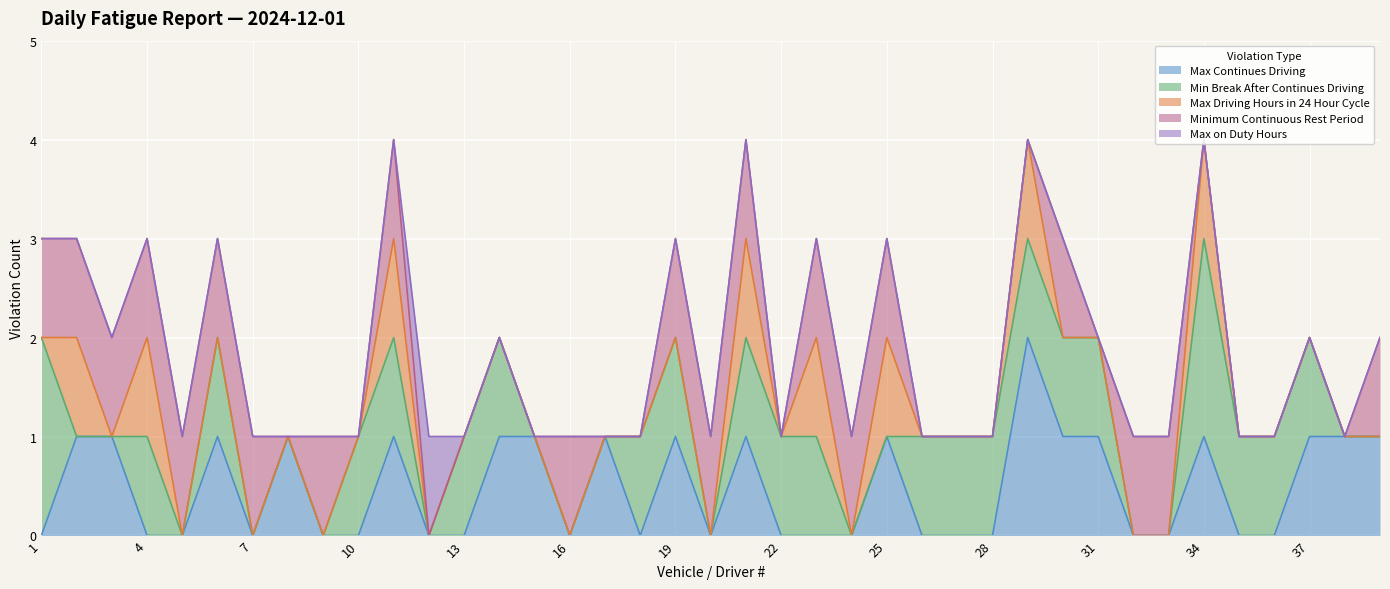

Which series has the largest total across all categories?

Min Break After Continues Driving